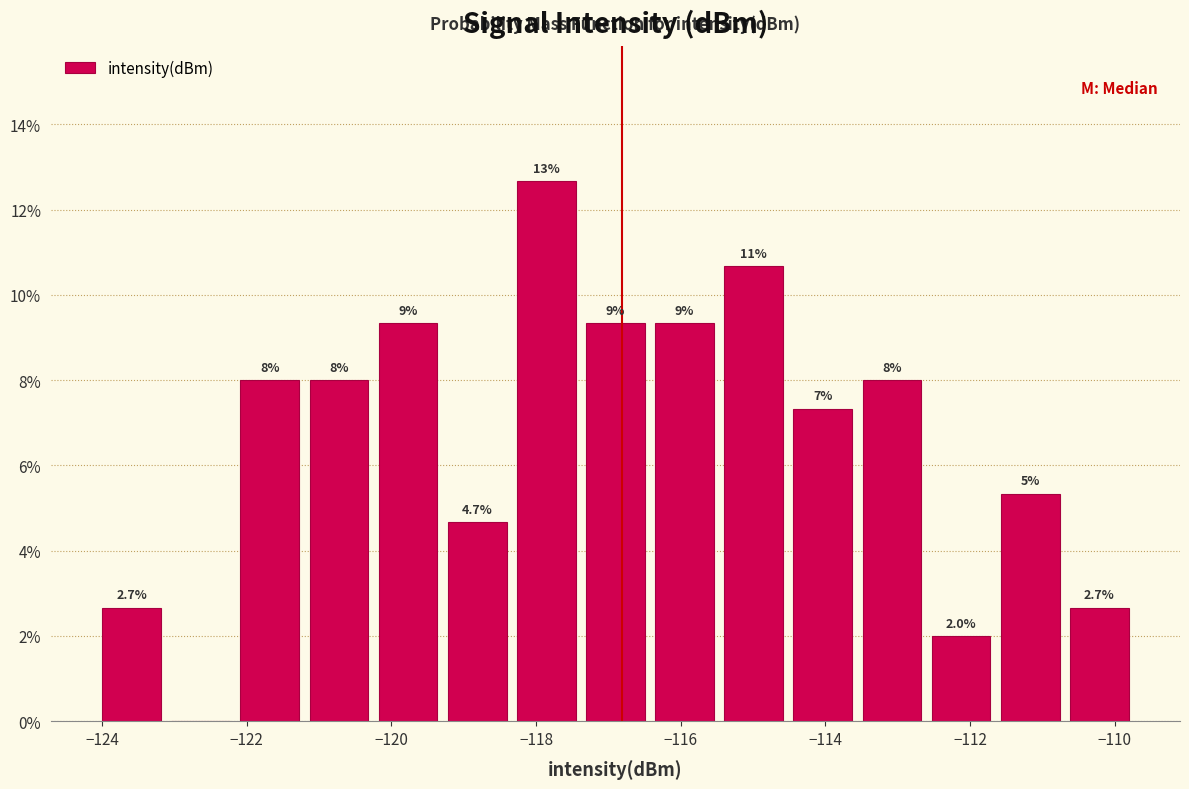

Which range on the x-axis has the tallest bar?

-118.4 to -117.4